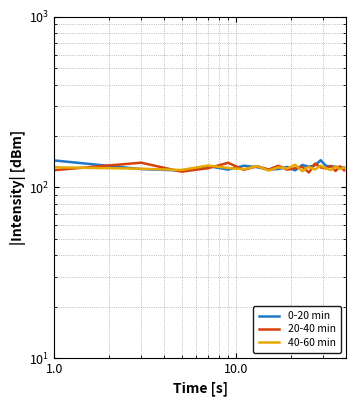

Reading left to right, what are all the values shown in this chart?

0-20 min: 143.7	127.9	125.4	133.2	127.0	133.8	131.2	127.1	127.9	131.7	125.7	135.1	132.2	134.4	144.2	133.5	132.8	132.2	130.3	130.7
20-40 min: 126.0	139.4	123.5	129.4	139.2	126.7	132.9	127.0	133.7	126.8	129.3	131.9	122.1	137.9	130.9	129.0	133.4	124.6	132.9	125.8
40-60 min: 131.0	128.5	126.3	134.2	129.8	127.6	133.1	125.4	130.9	128.7	135.6	124.3	131.7	127.2	133.8	129.5	126.1	132.4	128.0	130.3